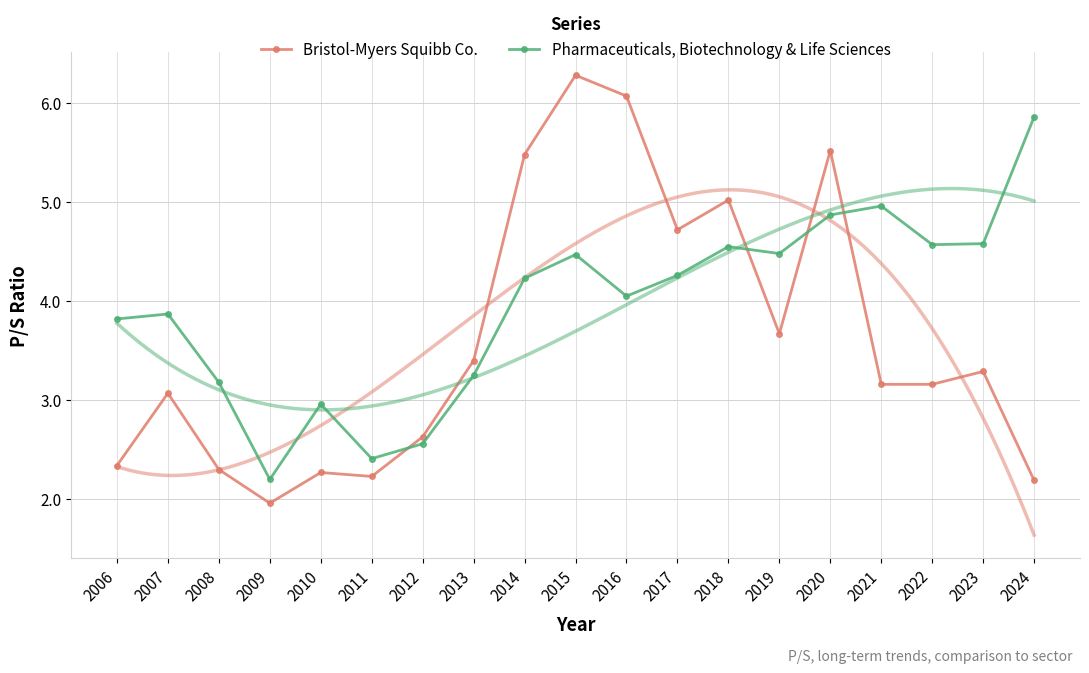

Is it true that Pharmaceuticals, Biotechnology & Life Sciences equals 4.2 at 2014?

True